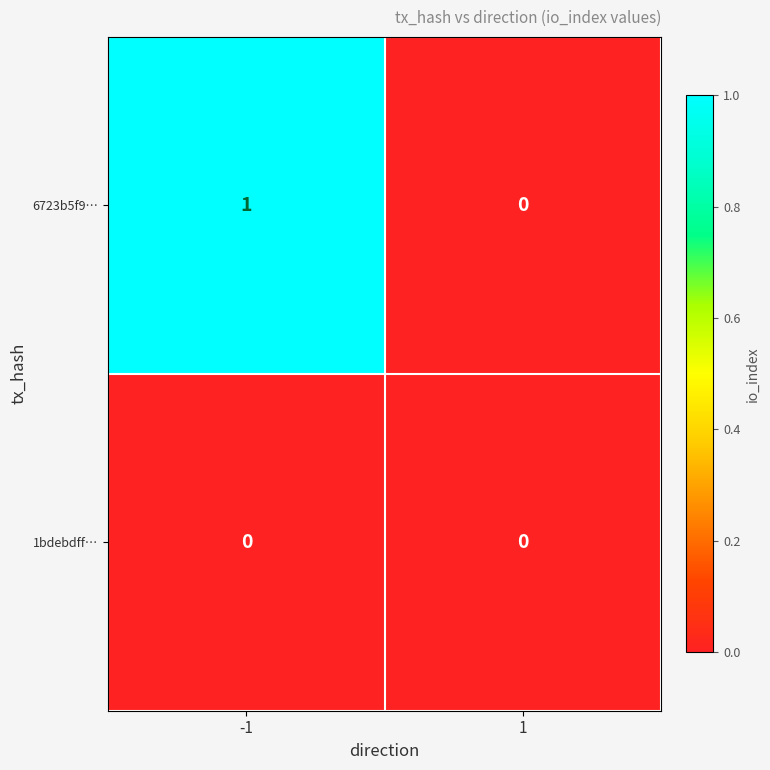

What is the spread (max minus min) of values at -1?

1